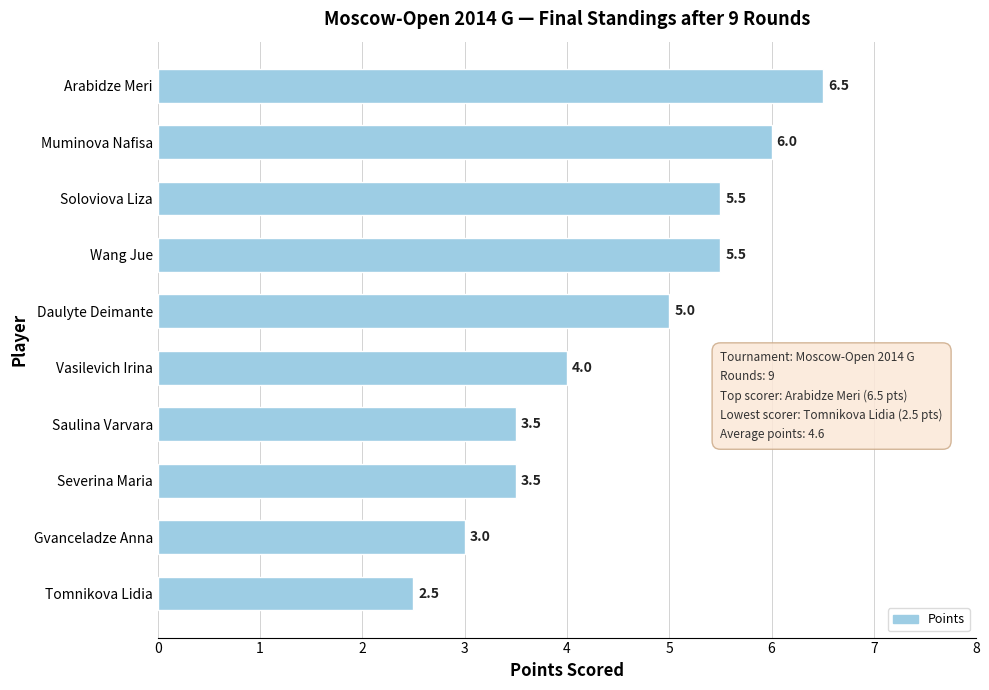

Reading bottom to top, transcribe all the data shown in this chart.

Tomnikova Lidia=2.5	Gvanceladze Anna=3.0	Severina Maria=3.5	Saulina Varvara=3.5	Vasilevich Irina=4.0	Daulyte Deimante=5.0	Wang Jue=5.5	Soloviova Liza=5.5	Muminova Nafisa=6.0	Arabidze Meri=6.5